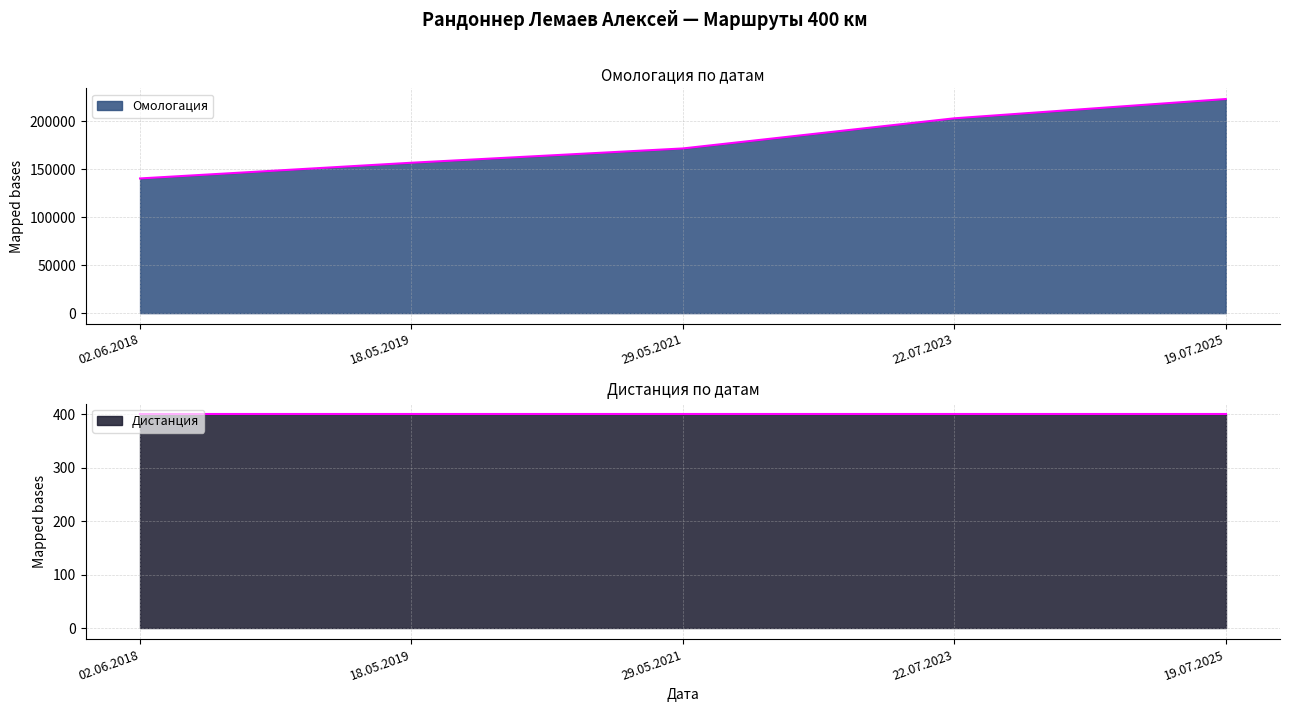

What is the minimum value shown in the chart?

140215